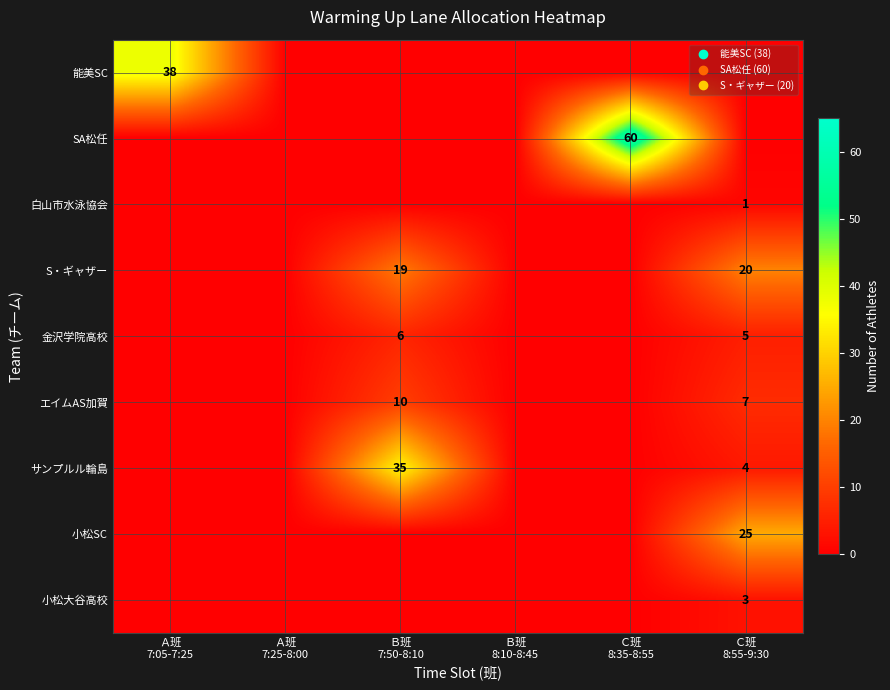

What is the difference between the highest and lowest values at Ｃ班
8:55-9:30?

25